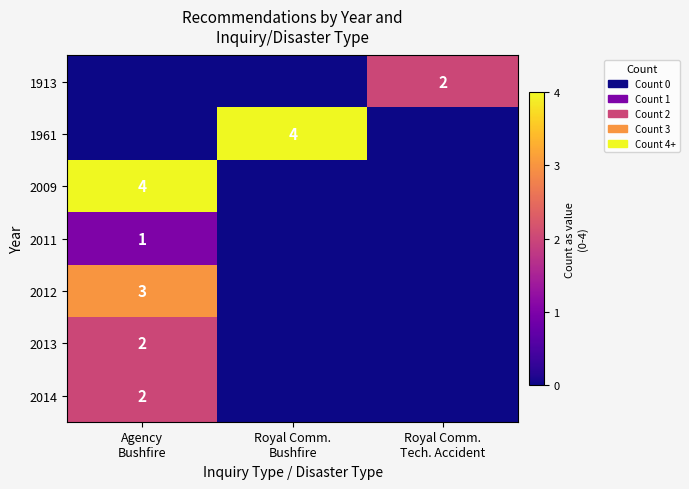

The value of 2012 at Royal Comm. Bushfire is 2. True or false?

False